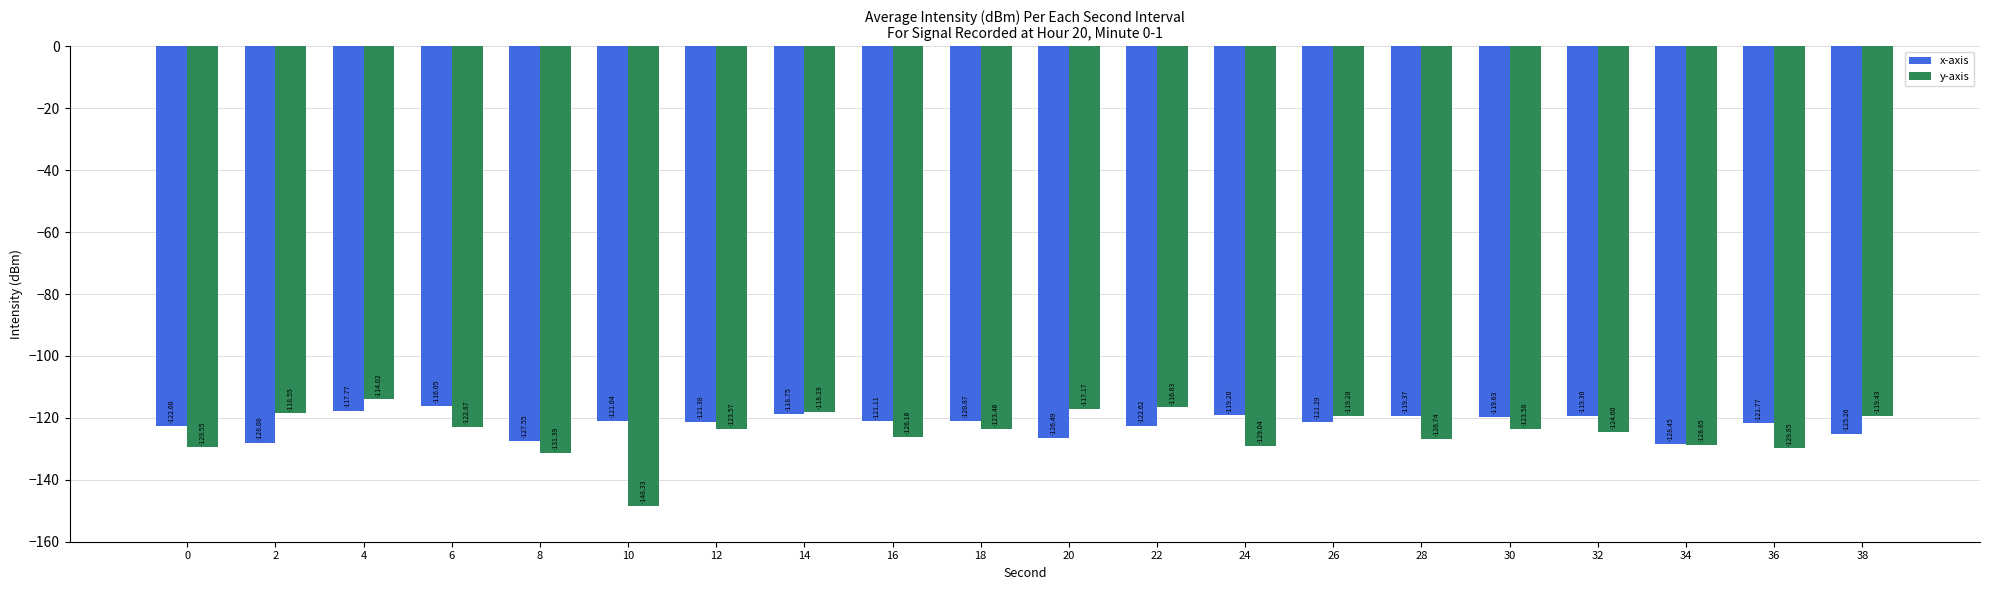

Where does the y-axis series first go above -123?

2